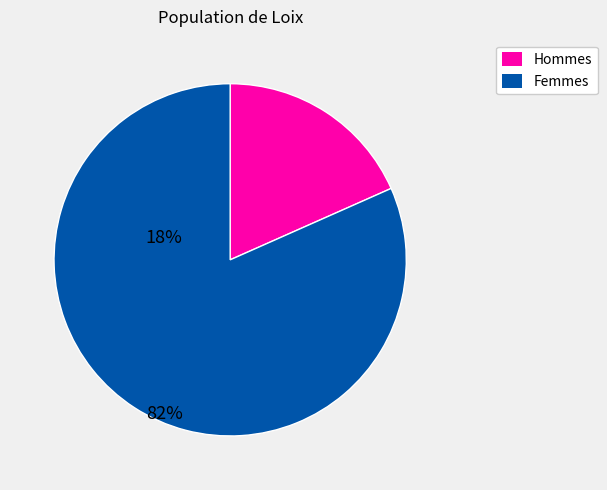

Is it true that Femmes is 82% of the pie?

True